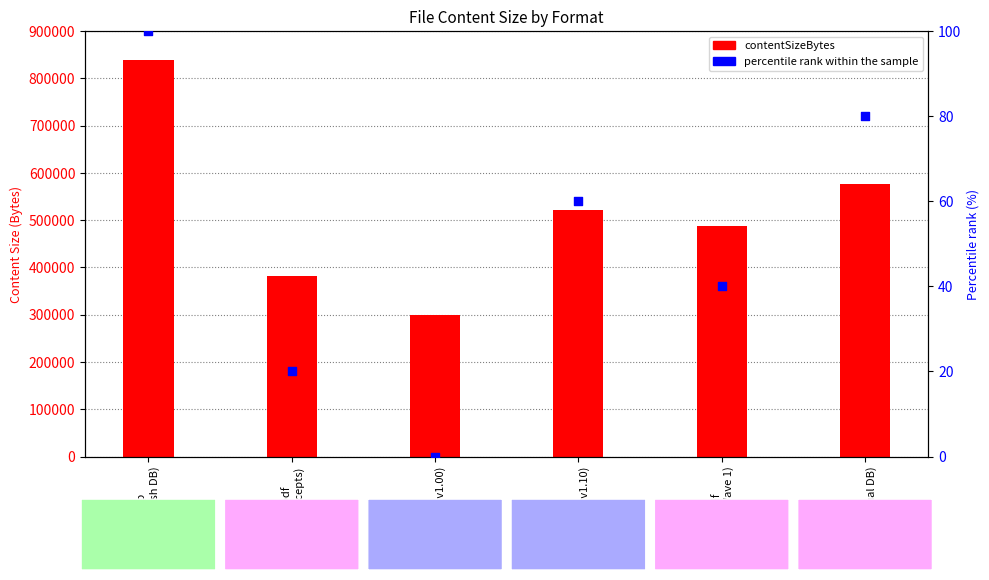

At which category is the sum across all series the highest?

zip
(Swedish DB)